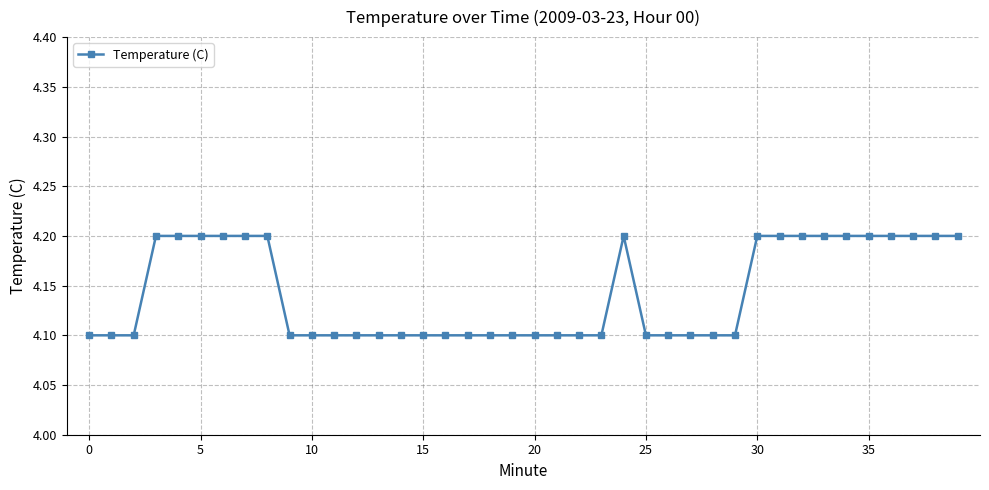

What is the value of the 37th point from the left?

4.2